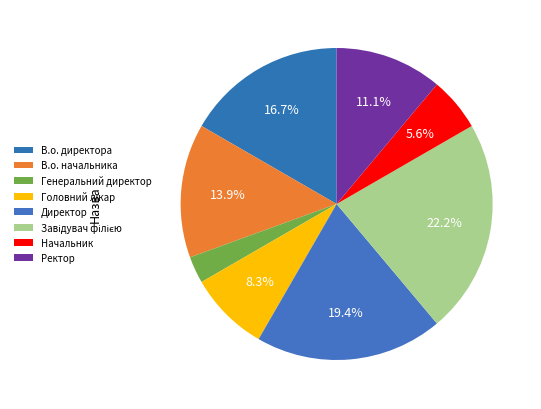

Is there a majority slice in this chart?

No